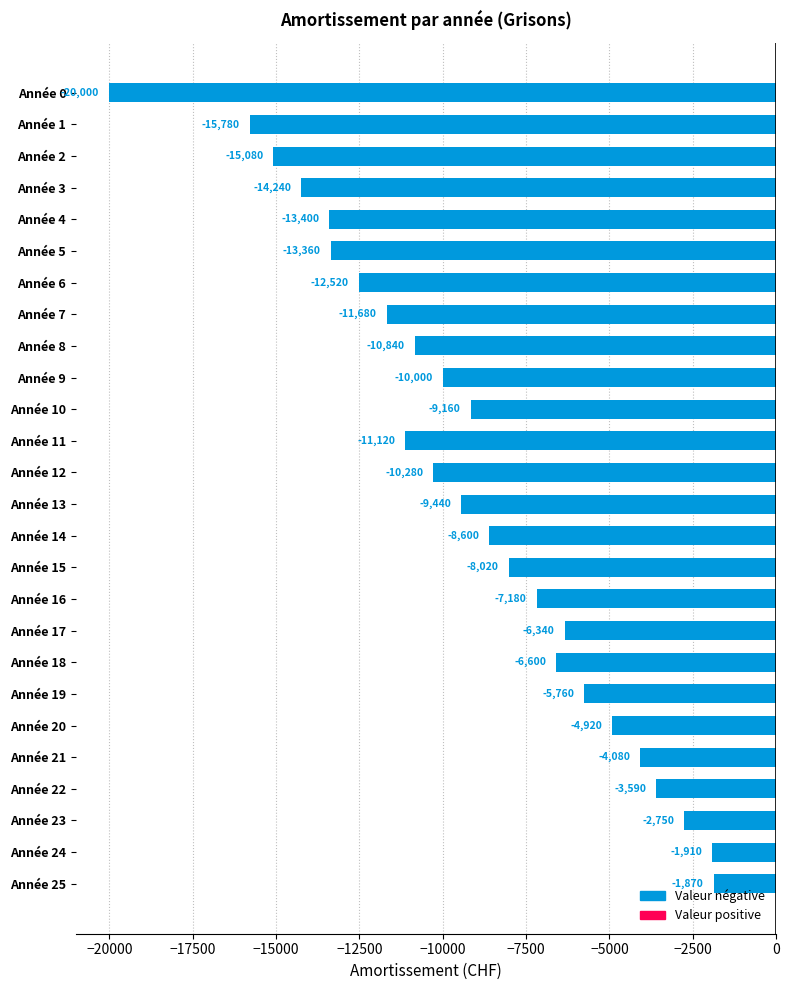

What is the sum of all values?

-238520